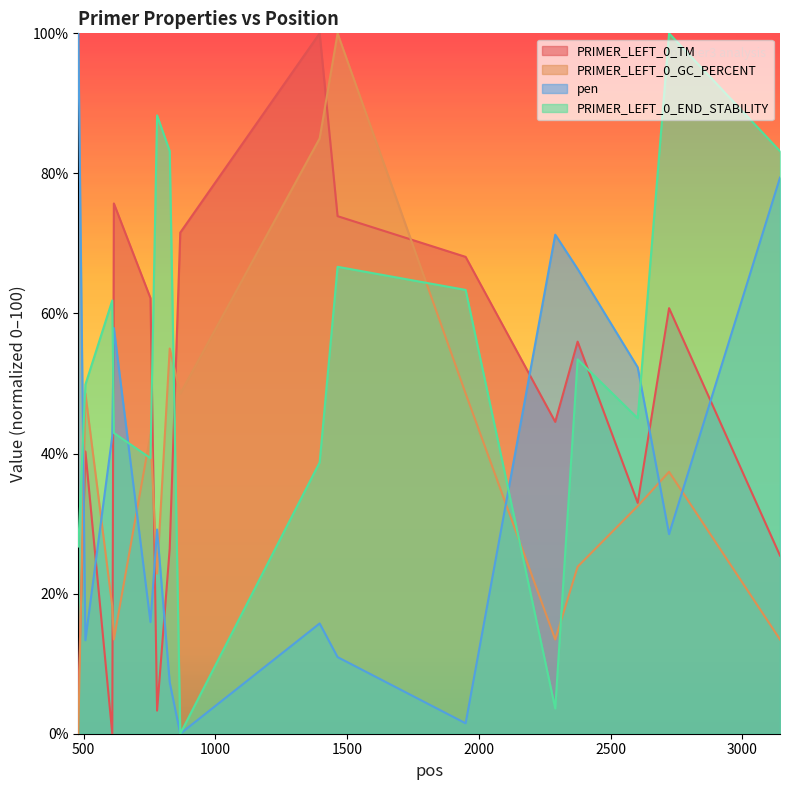

After their last crossing, which series has the higher values: PRIMER_LEFT_0_GC_PERCENT or pen?

pen